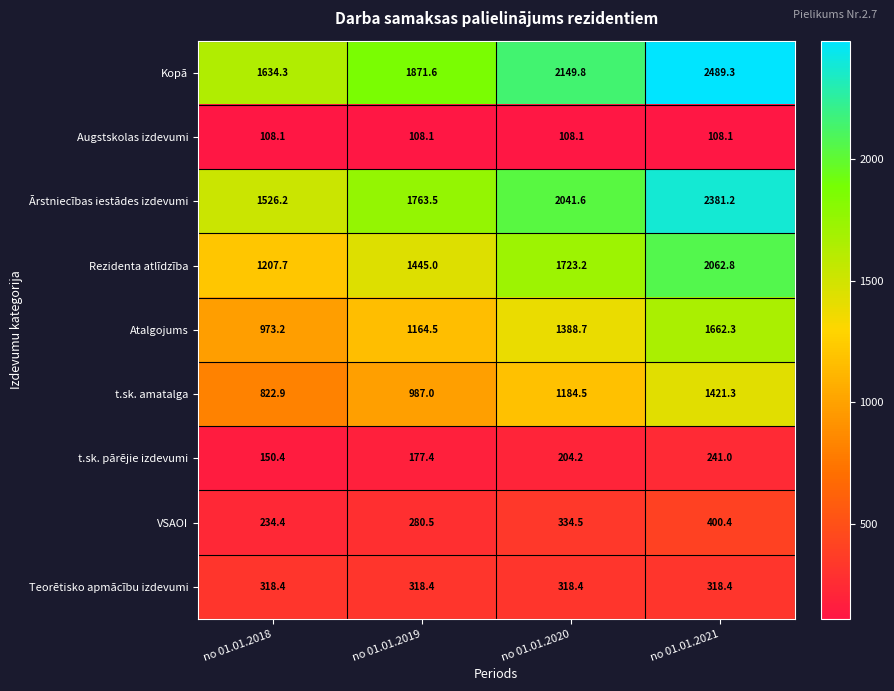

Which series changed the most between no 01.01.2019 and no 01.01.2021?

Rezidenta atlīdzība